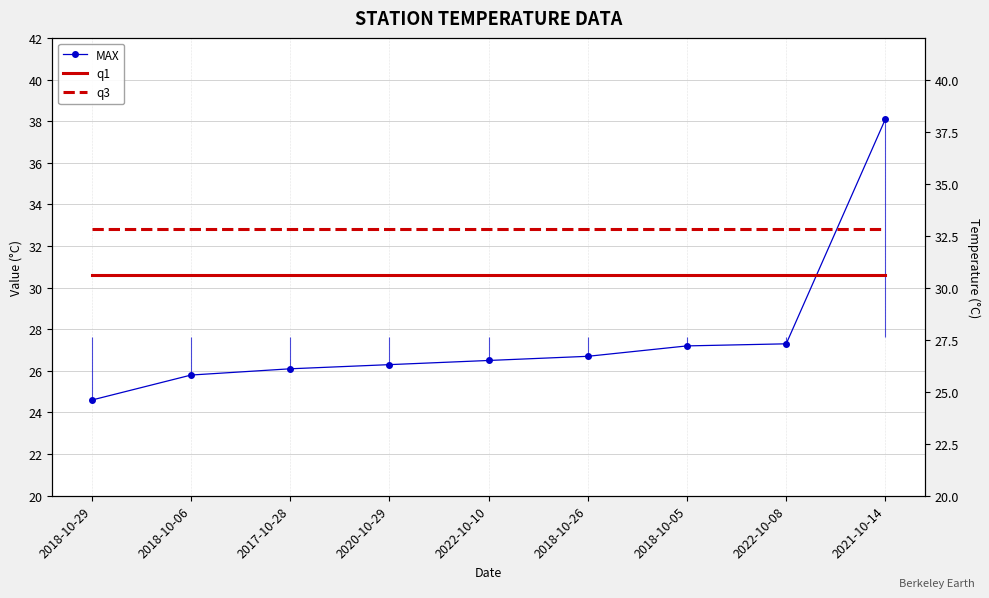

Which has a higher value, 2018-10-05 or 2018-10-26?

2018-10-05